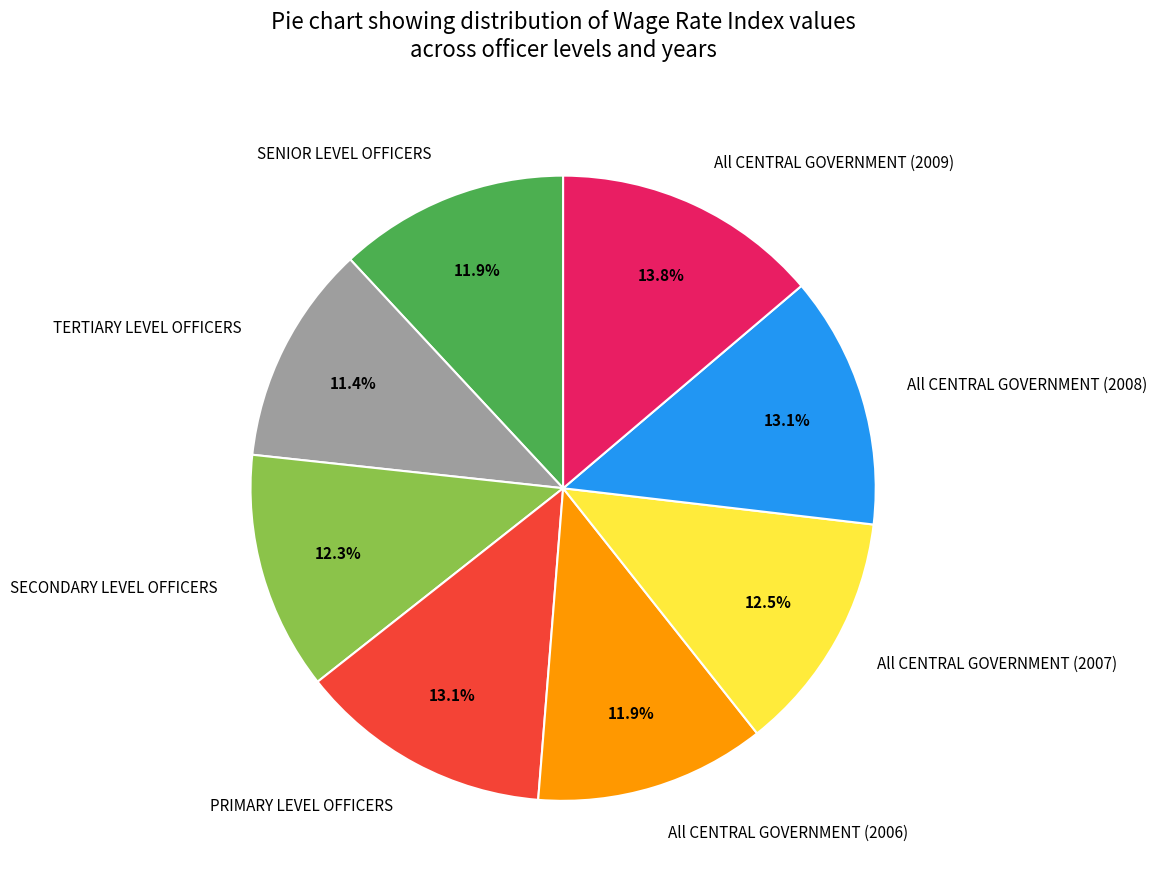

To the nearest percent, what is the combined percentage of TERTIARY LEVEL OFFICERS and SENIOR LEVEL OFFICERS?

23%